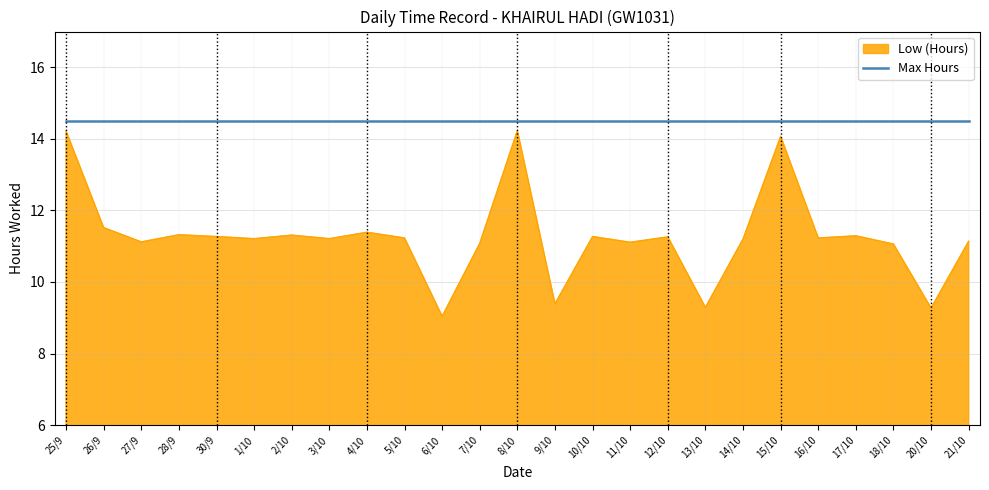

What is the average value?

11.3